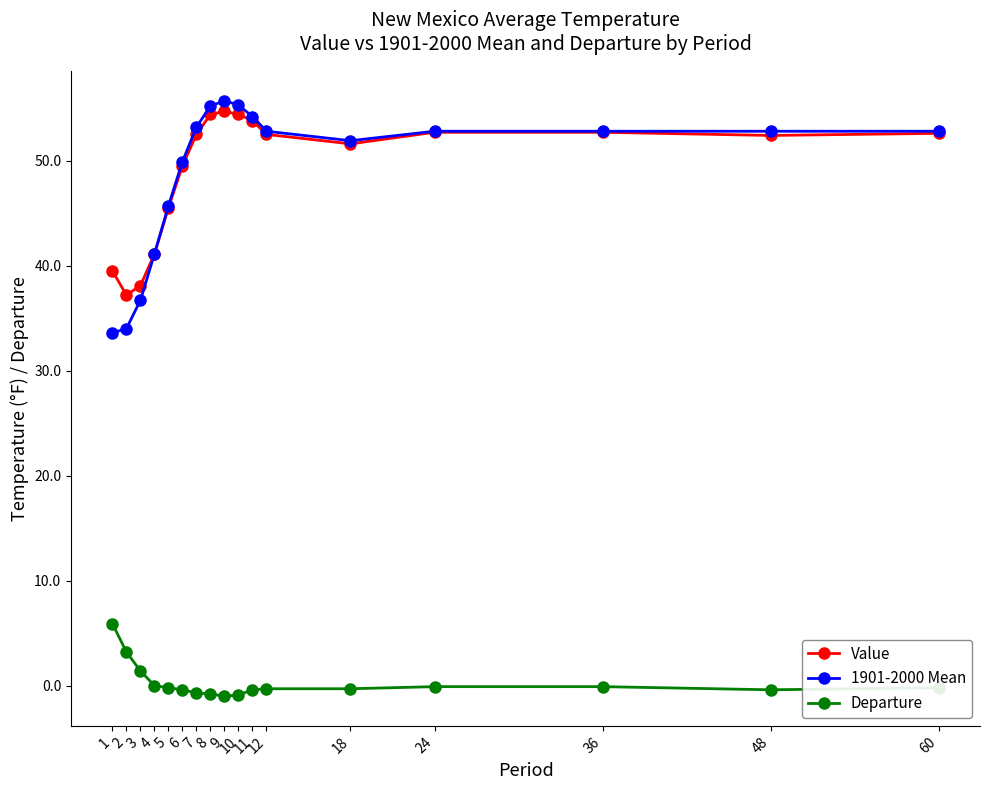

At which label does Value first exceed 52?

7